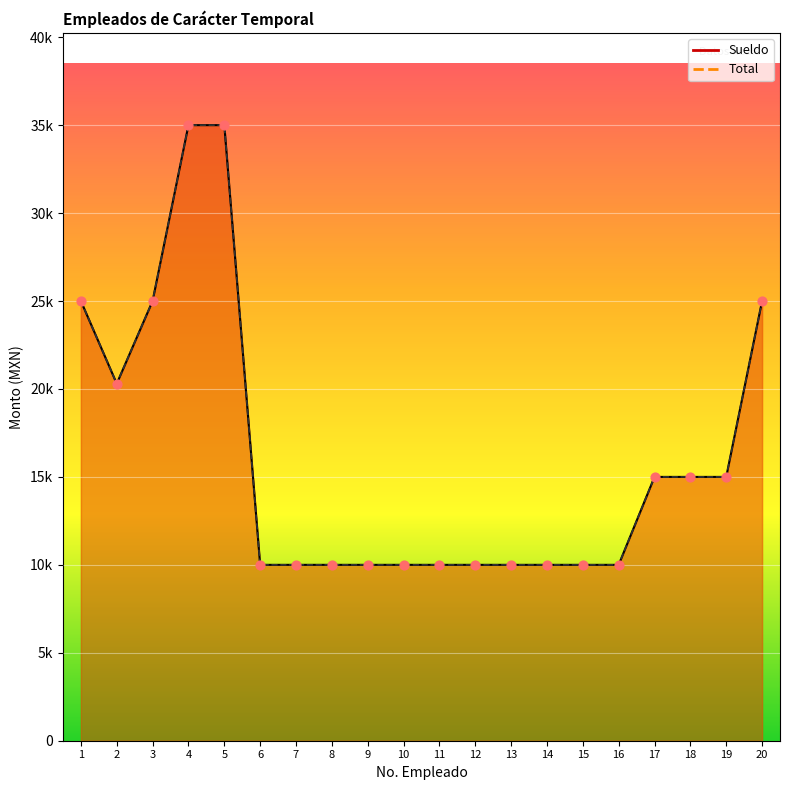

Which series reaches the minimum Y coordinate?

Sueldo